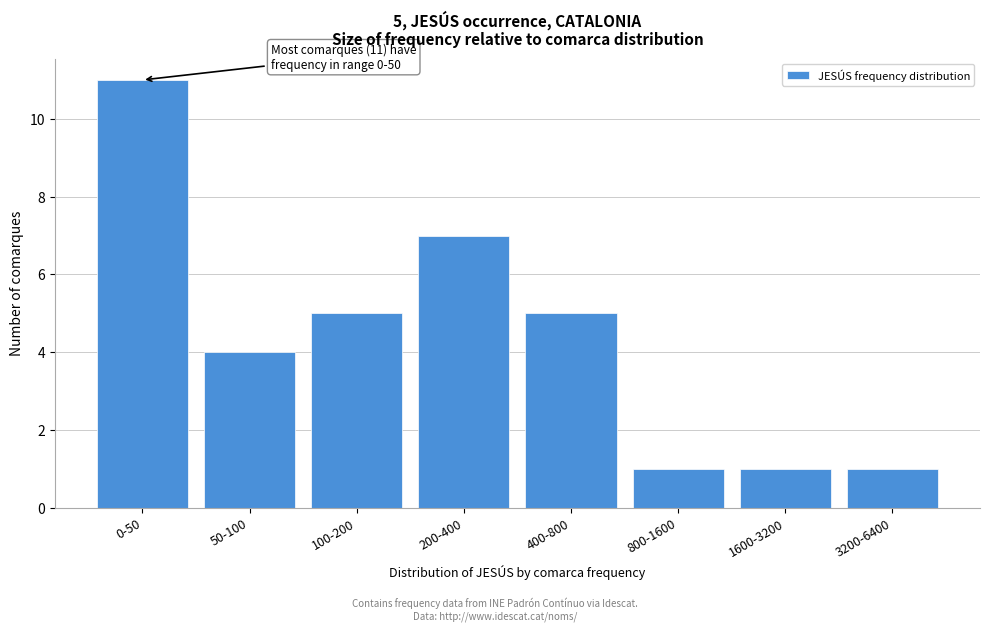

Reading left to right, extract all data points from this chart.

0-50=11	50-100=4	100-200=5	200-400=7	400-800=5	800-1600=1	1600-3200=1	3200-6400=1